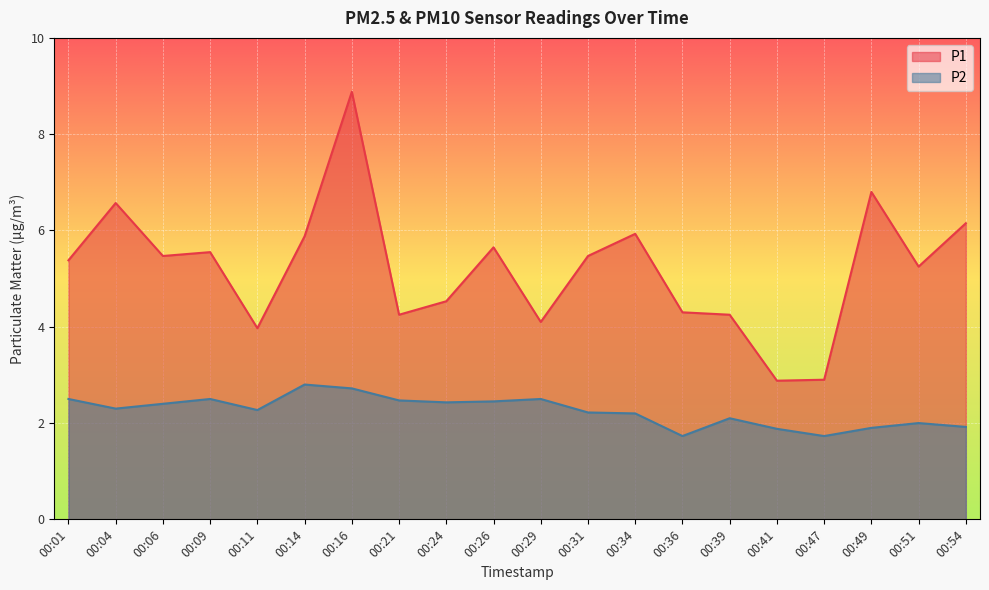

What is the spread (max minus min) of values at 00:04?

4.3